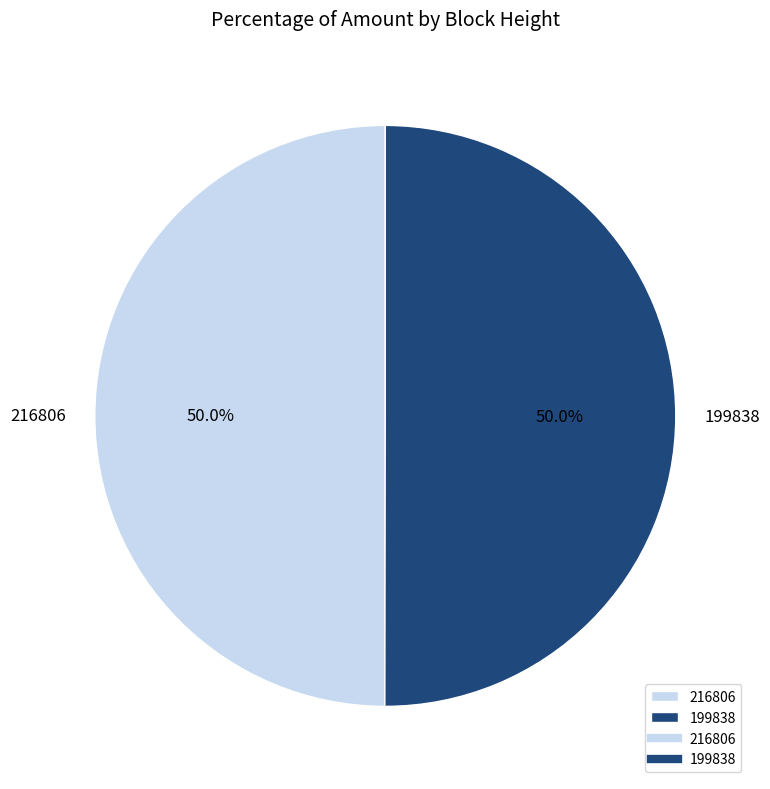

True or false: 199838 accounts for 62% of the total.

False